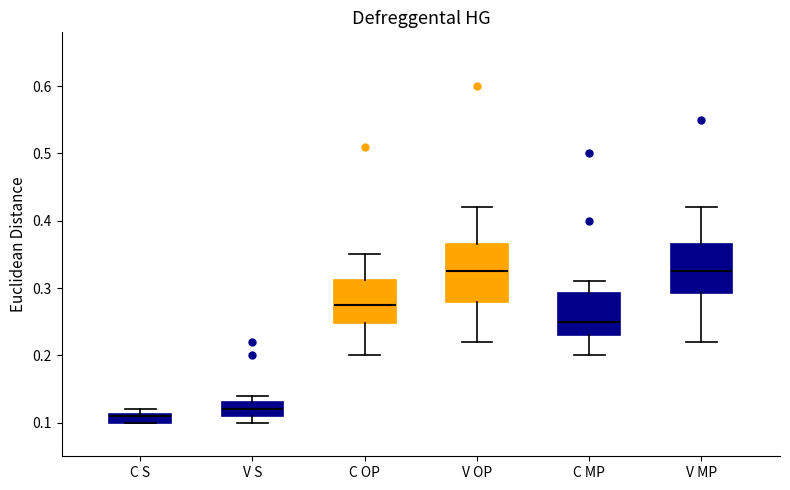

Where is the lower edge of the box for V S on the y-axis? The values are not printed on the chart, so give them approximately, as read against the axis.

0.11